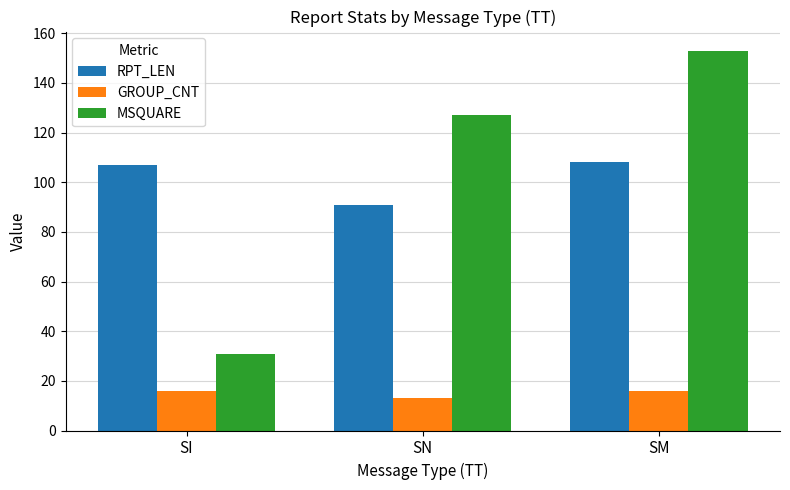

Reading left to right, extract all data points from this chart.

RPT_LEN: SI=107	SN=91	SM=108
GROUP_CNT: SI=16	SN=13	SM=16
MSQUARE: SI=31	SN=127	SM=153